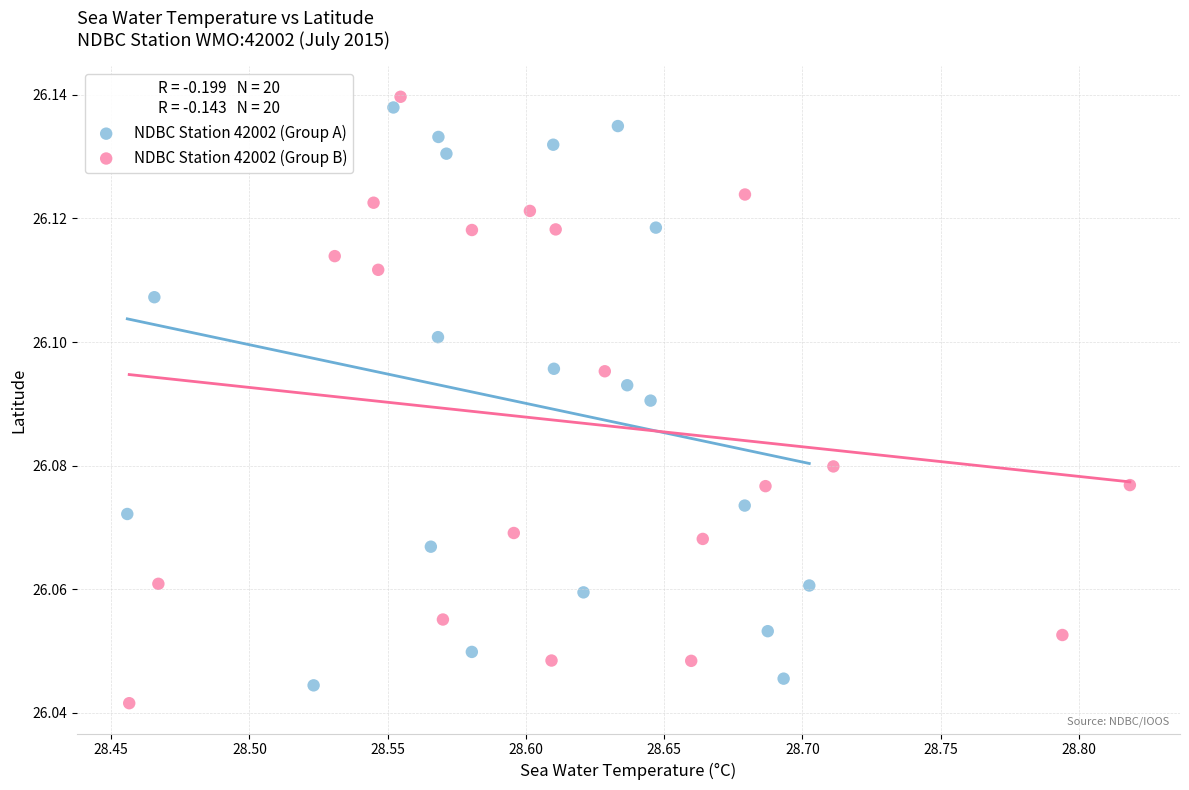

What are all the series names shown in the legend?

NDBC Station 42002 (Group A), NDBC Station 42002 (Group B)